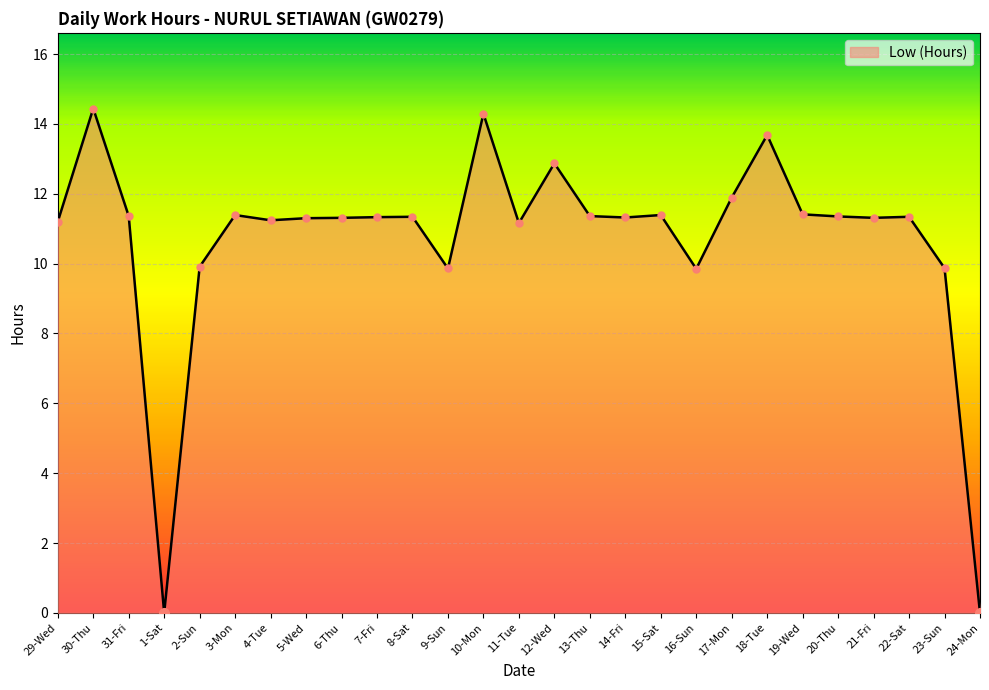

True or false: the data has more than 2 interior local peaks.

True